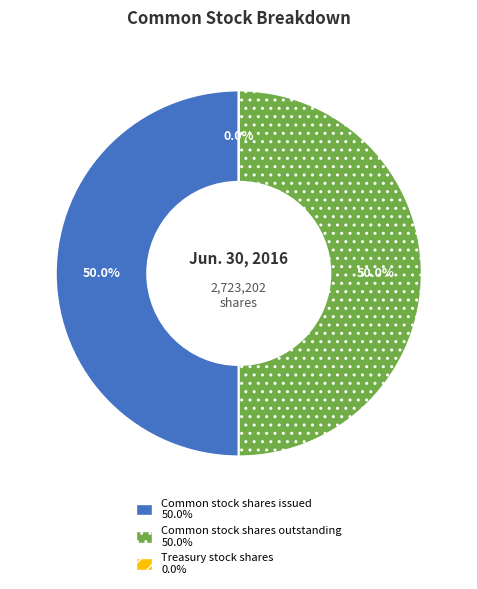

True or false: Common stock shares issued accounts for 35% of the total.

False